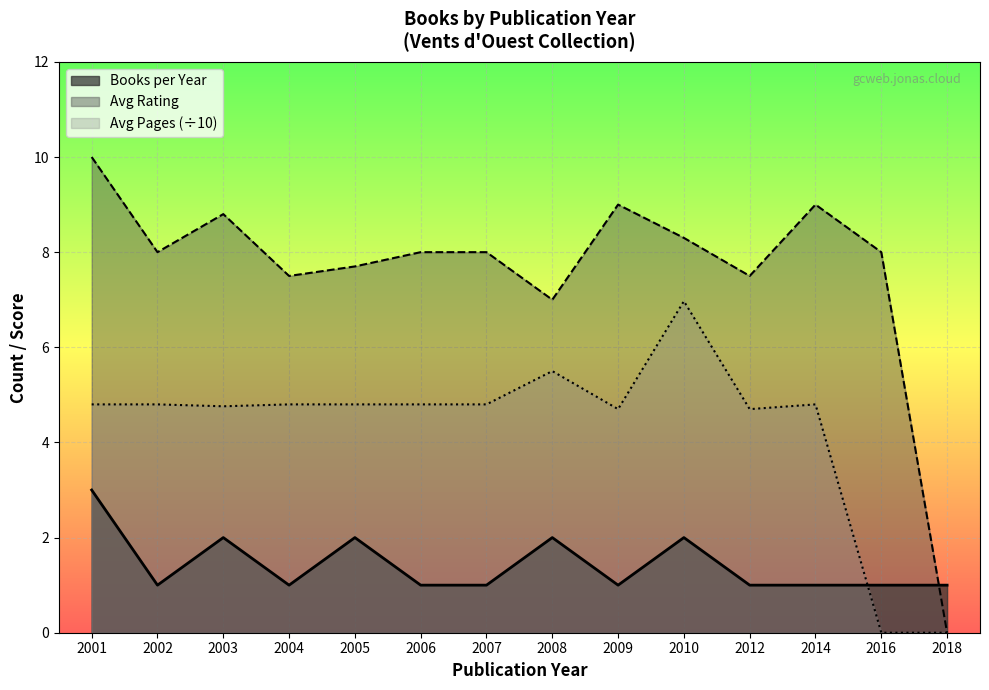

Does the chart display data point markers on the line(s)?

No